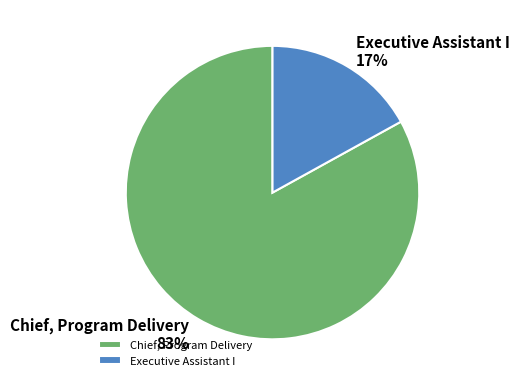

How many slices are in this pie chart?

2